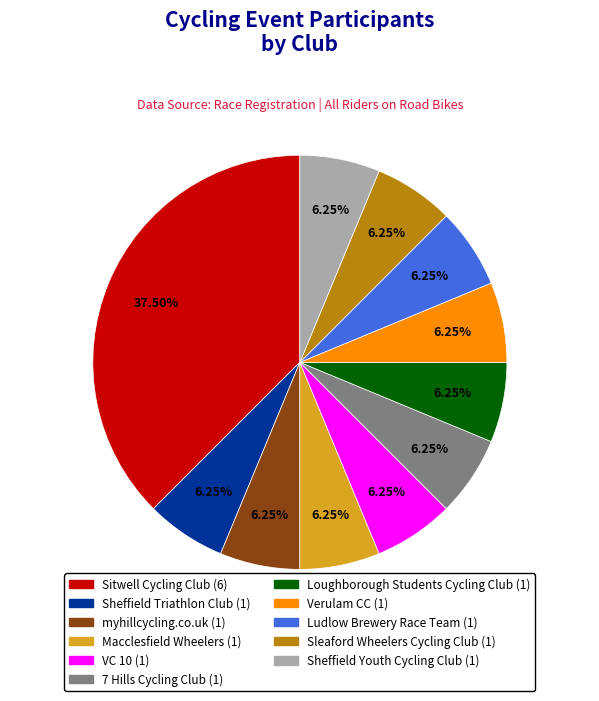

The Loughborough Students Cycling Club slice represents 1% of the pie. True or false?

False